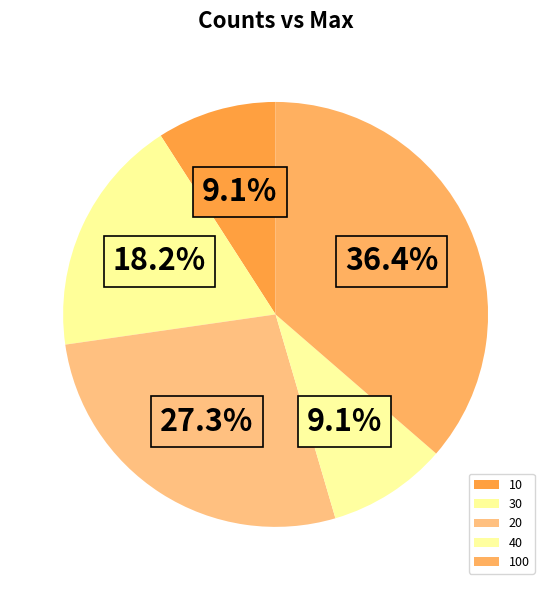

What is the ratio of the value at 30 to the value at 40?

2.0